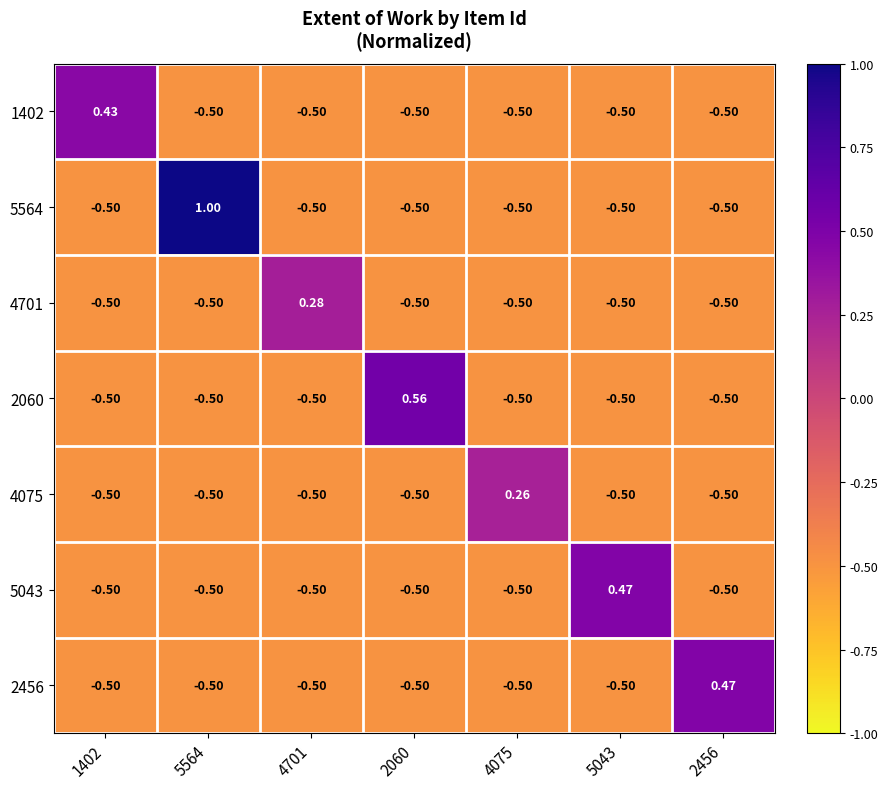

Which series changed the most between 5564 and 2456?

5564